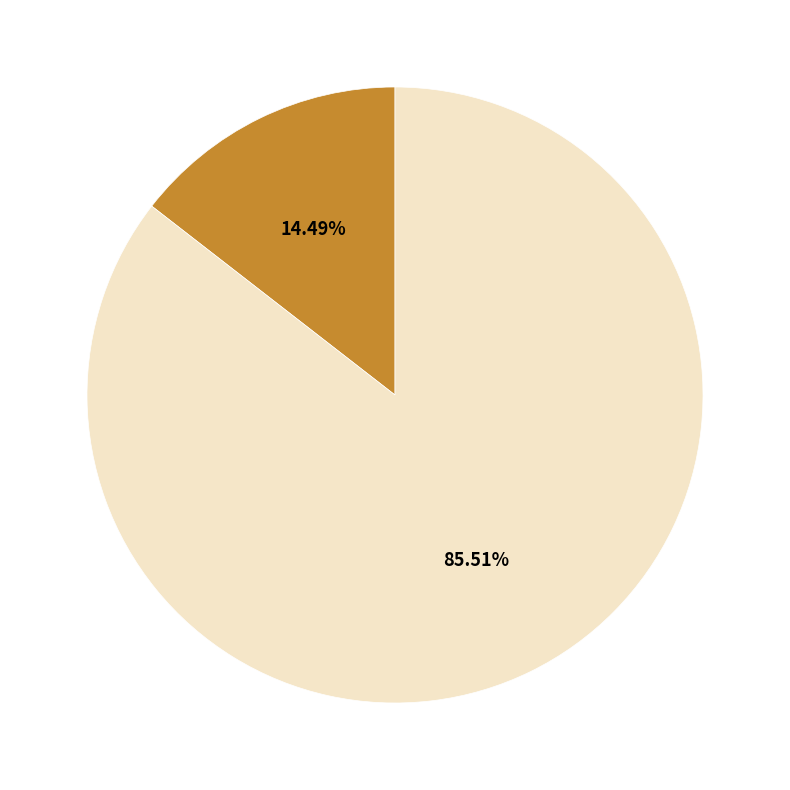

Between Brazilian Journal of Oceanography and Ocean and Coastal Research, which is larger?

Ocean and Coastal Research